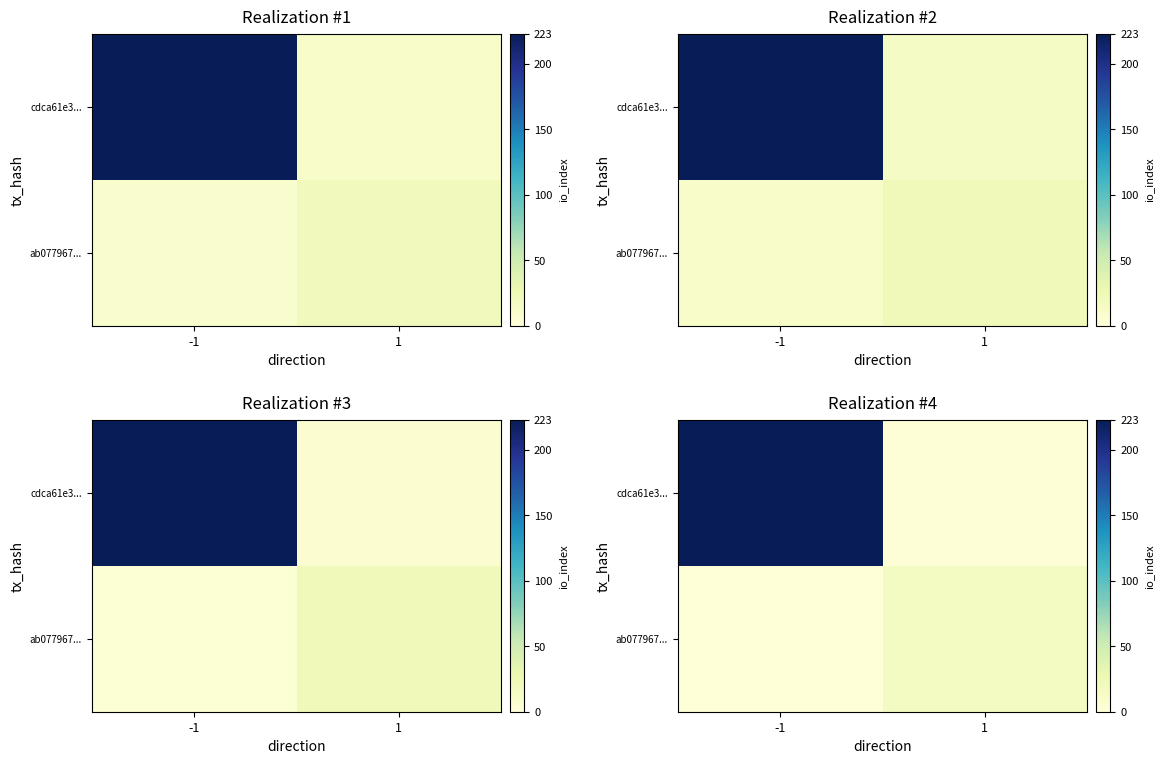

What is the total value across all series at 1?

18.1